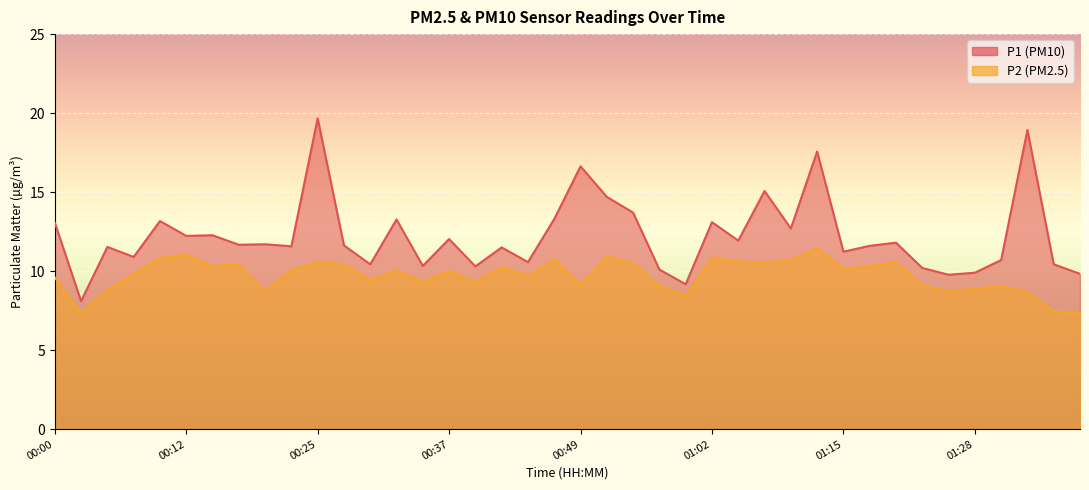

What is the sum of the P2 values at 01:07 and 00:37?

20.5